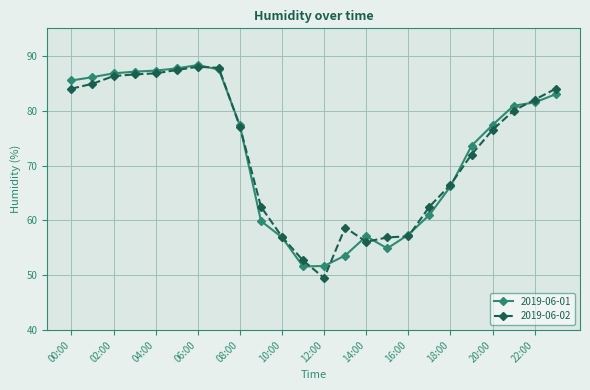

What is the minimum value shown in the chart?

49.5